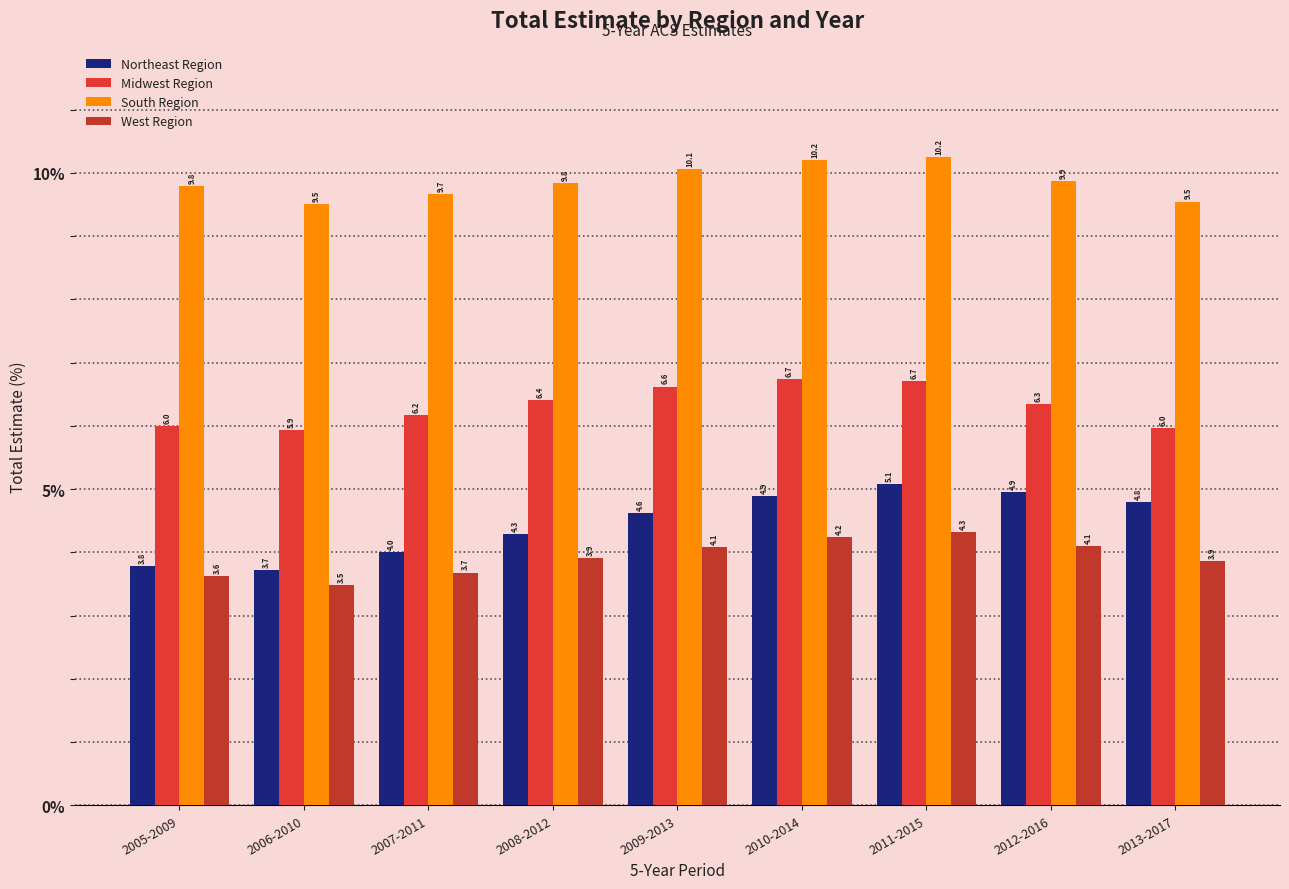

Reading right to left, list all the values displayed in this chart.

Northeast Region: 4.8	4.9	5.1	4.9	4.6	4.3	4.0	3.7	3.8
Midwest Region: 6.0	6.3	6.7	6.7	6.6	6.4	6.2	5.9	6.0
South Region: 9.5	9.9	10.2	10.2	10.1	9.8	9.7	9.5	9.8
West Region: 3.9	4.1	4.3	4.2	4.1	3.9	3.7	3.5	3.6